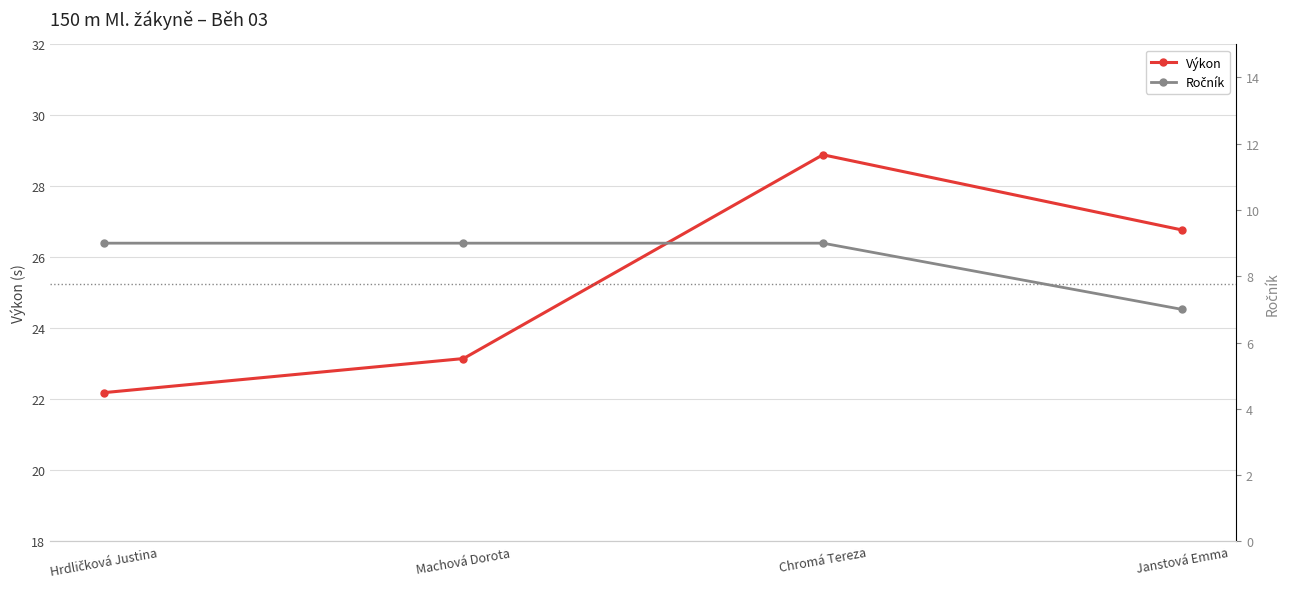

What is the label of the 3rd point from the right?

Machová Dorota